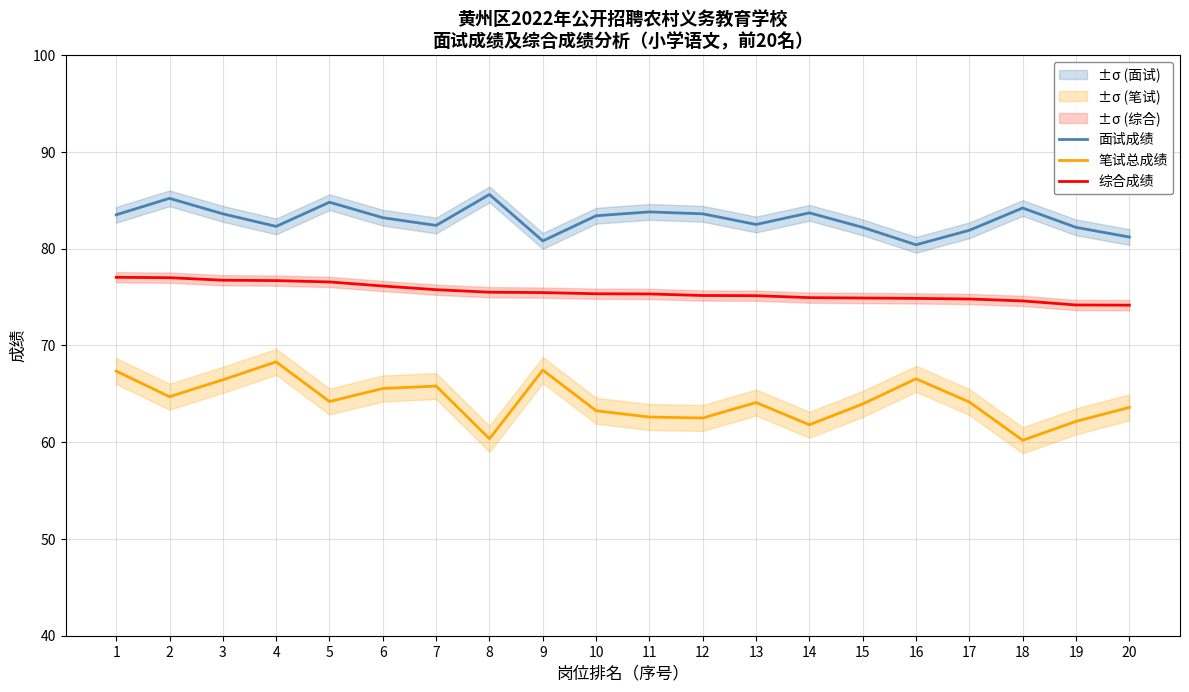

Reading left to right, transcribe all the data shown in this chart.

面试成绩: 83.5	85.2	83.6	82.3	84.8	83.2	82.4	85.6	80.8	83.4	83.8	83.6	82.5	83.7	82.2	80.4	81.9	84.2	82.2	81.2
笔试总成绩: 67.3	64.7	66.5	68.3	64.2	65.5	65.8	60.4	67.5	63.2	62.6	62.5	64.1	61.8	64.0	66.5	64.2	60.2	62.1	63.6
综合成绩: 77.0	77.0	76.7	76.7	76.6	76.1	75.8	75.5	75.5	75.3	75.3	75.2	75.1	74.9	74.9	74.9	74.8	74.6	74.2	74.2